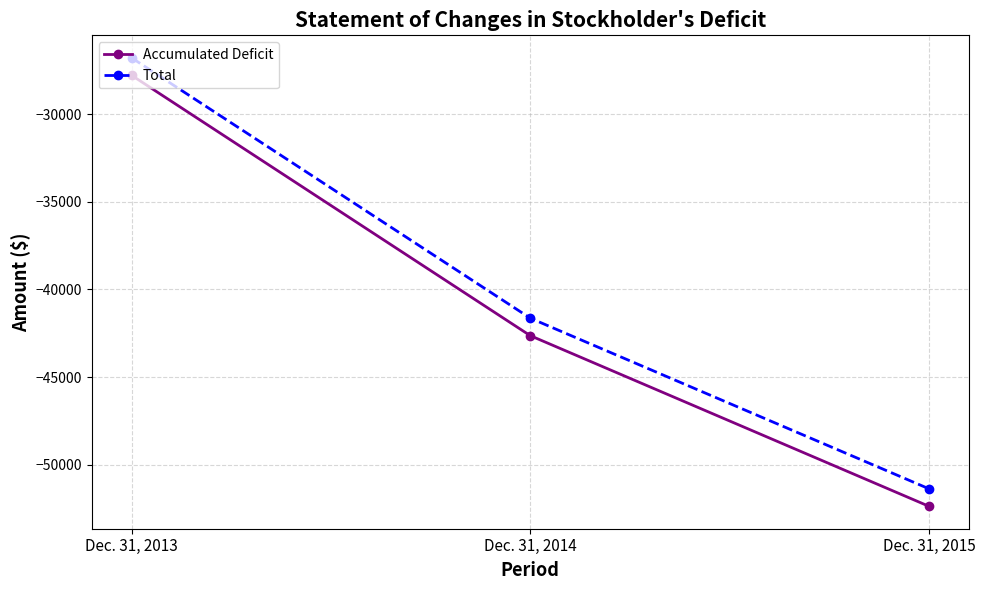

Does the chart have visible grid lines?

Yes